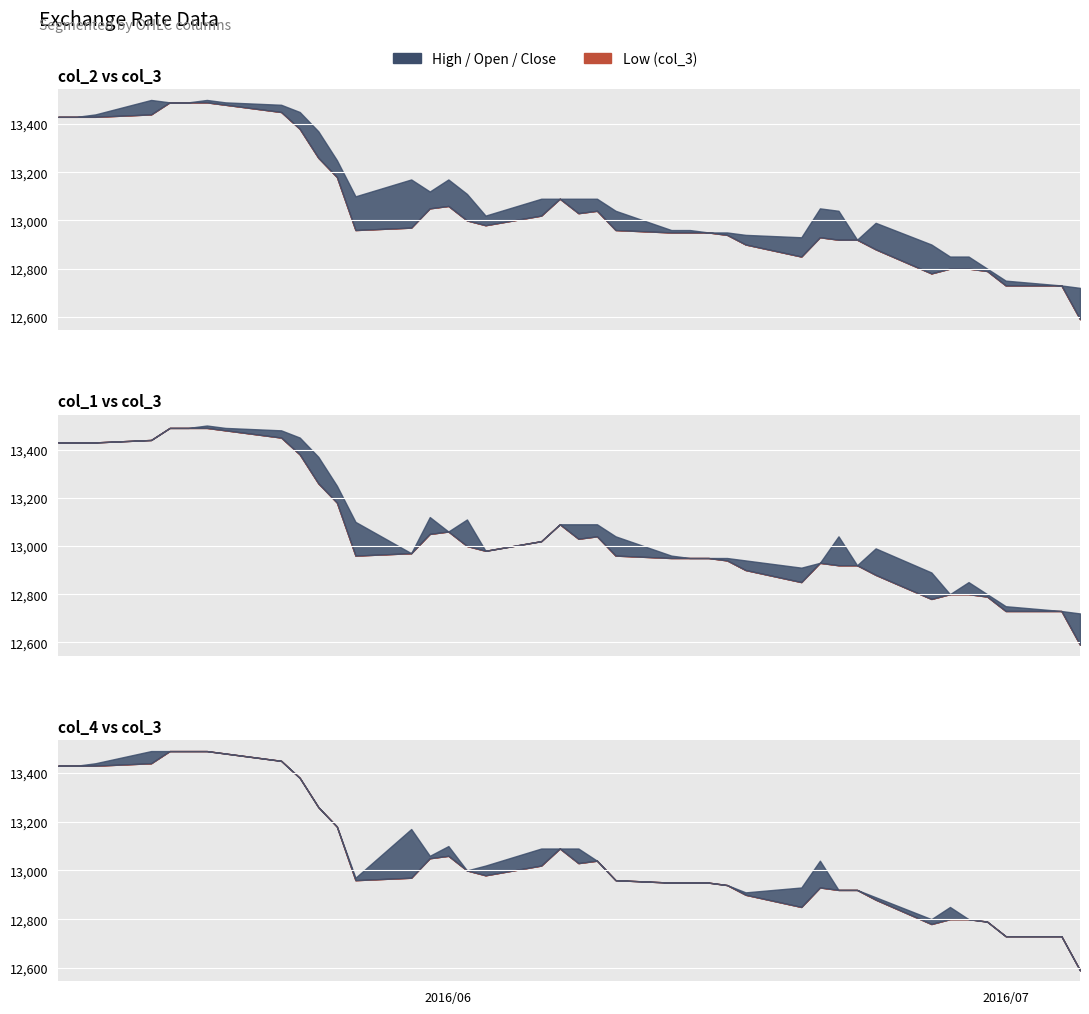

How many data points does each series have?

40